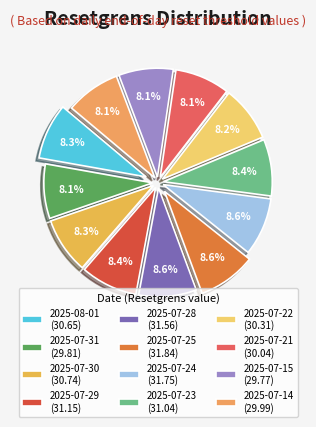

What percentage do 2025-07-15 and 2025-07-22 together represent?

16.3%